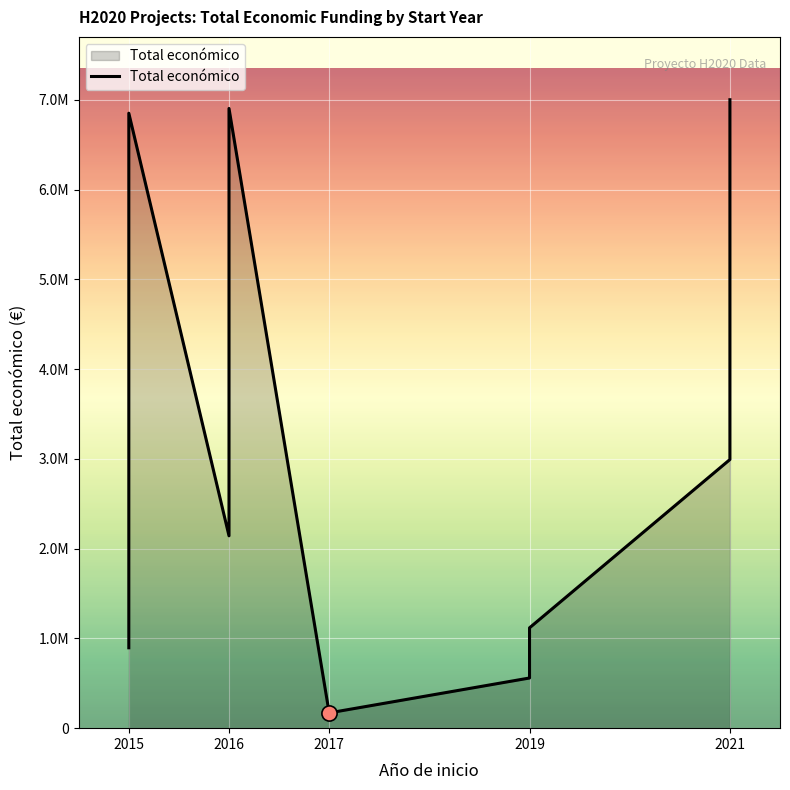

What is the change in value from 2021 to 2019?

-5882200